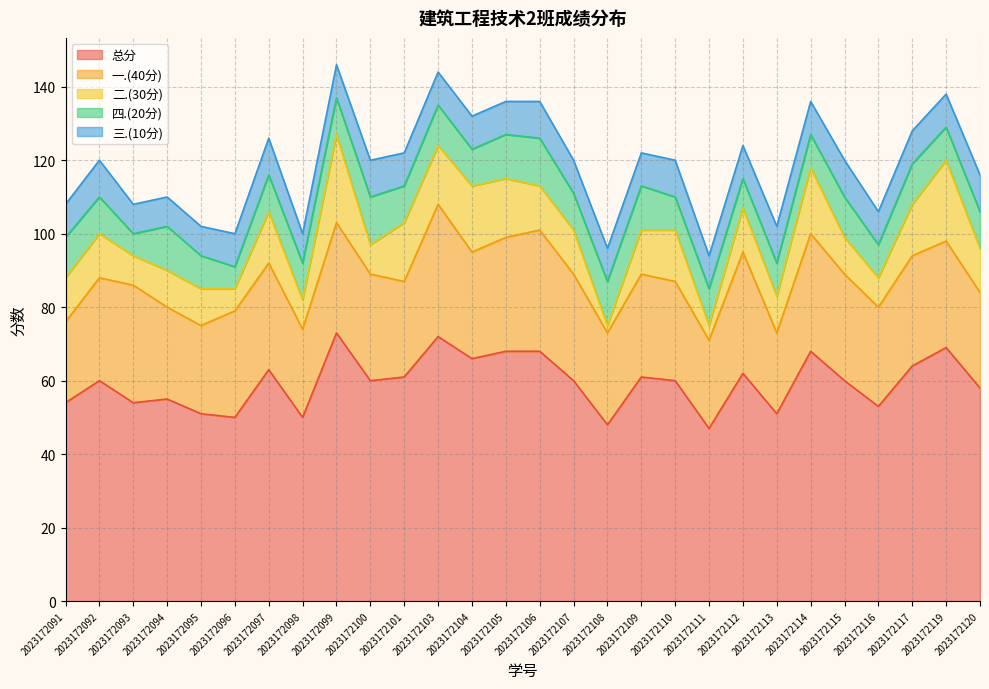

At 2023172112, list the series in order from largest to smallest.

总分, 一.(40分), 二.(30分), 三.(10分), 四.(20分)